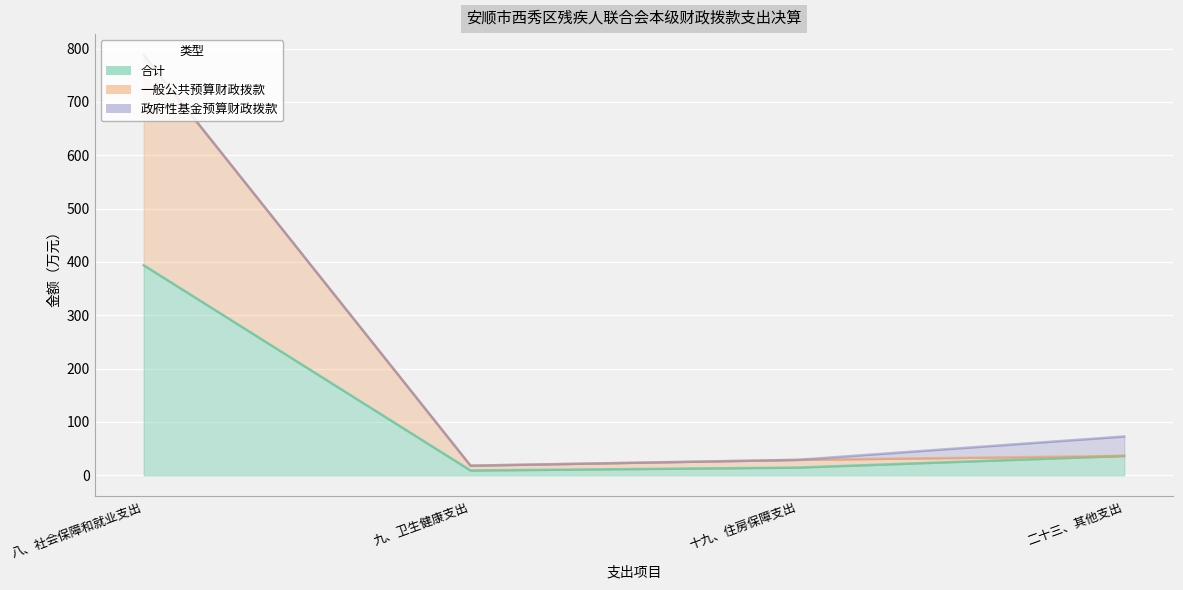

What is the total value across all series at 八、社会保障和就业支出?

787.9